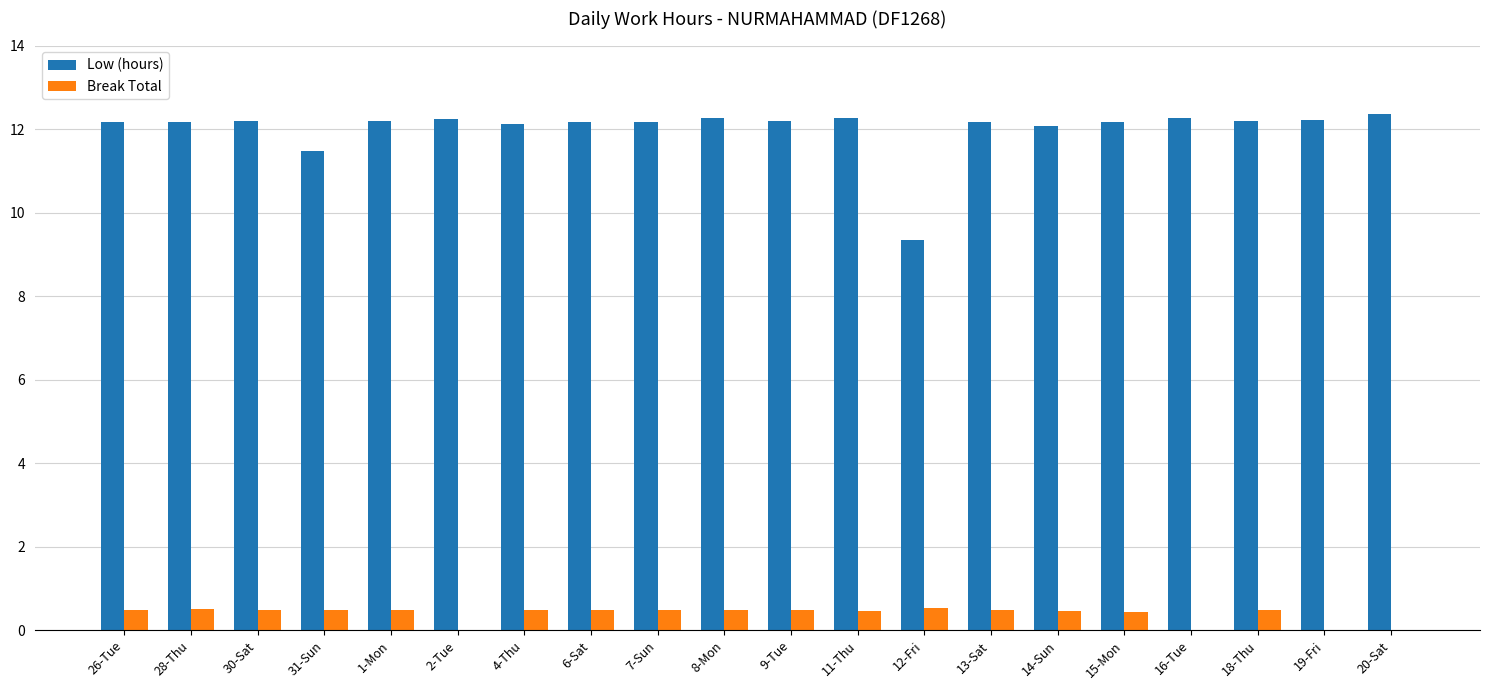

Is the value of Low (hours) at 9-Tue greater than the value of Break Total at 2-Tue?

Yes